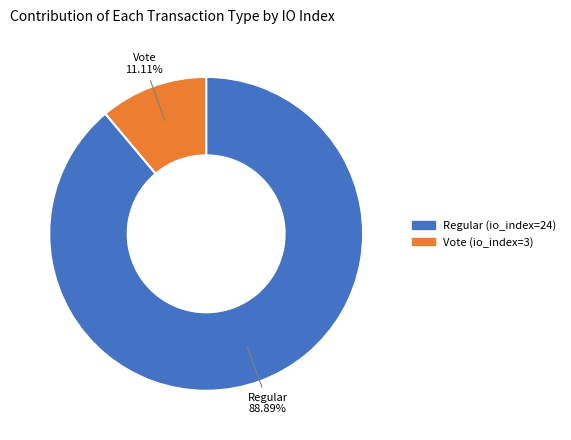

What percentage is the Regular (io_index=24) slice, to the nearest percent?

89%